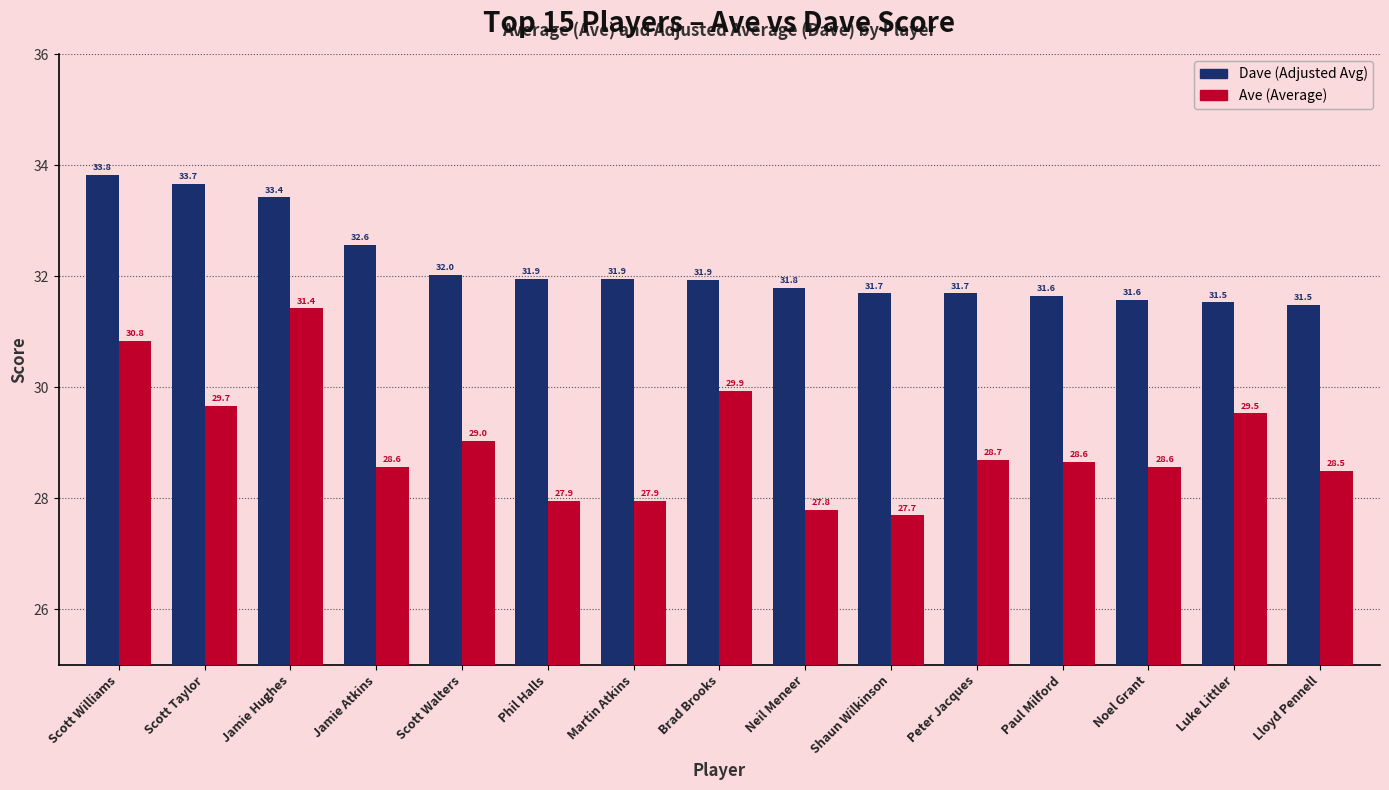

Count the number of data series in this chart.

2